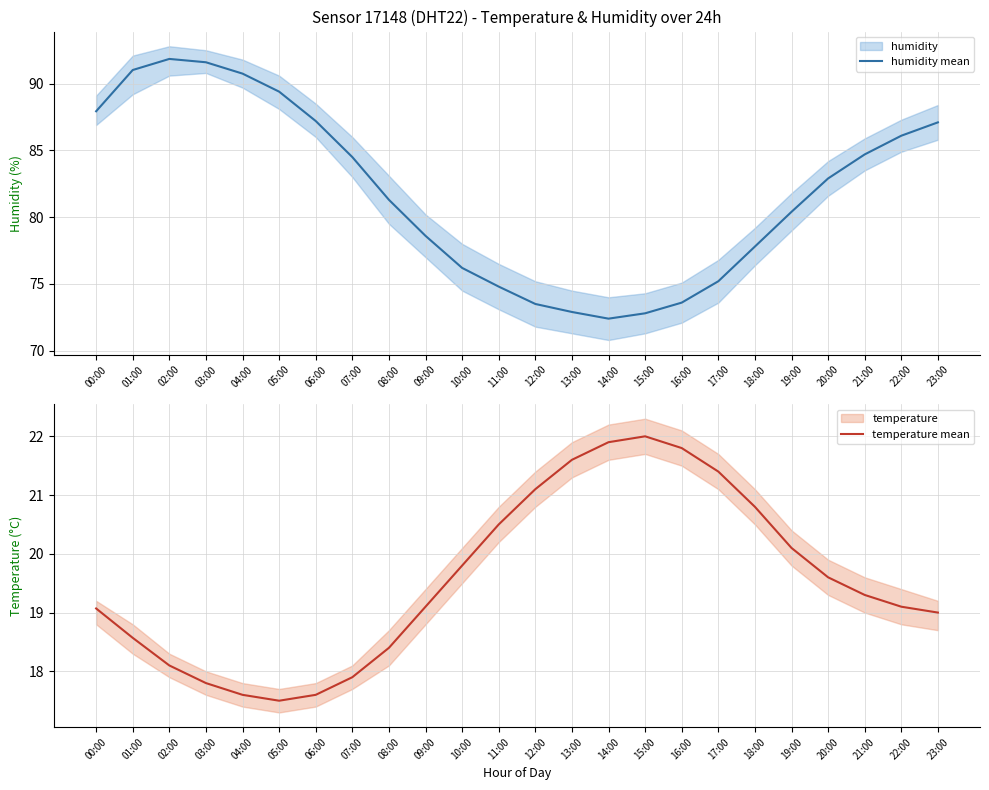

Reading left to right, transcribe all the data shown in this chart.

humidity mean: 87.9	91.0	91.8	91.6	90.8	89.4	87.2	84.5	81.3	78.6	76.2	74.8	73.5	72.9	72.4	72.8	73.6	75.2	77.8	80.4	82.9	84.7	86.1	87.1
temperature mean: 19.1	18.6	18.1	17.8	17.6	17.5	17.6	17.9	18.4	19.1	19.8	20.5	21.1	21.6	21.9	22.0	21.8	21.4	20.8	20.1	19.6	19.3	19.1	19.0